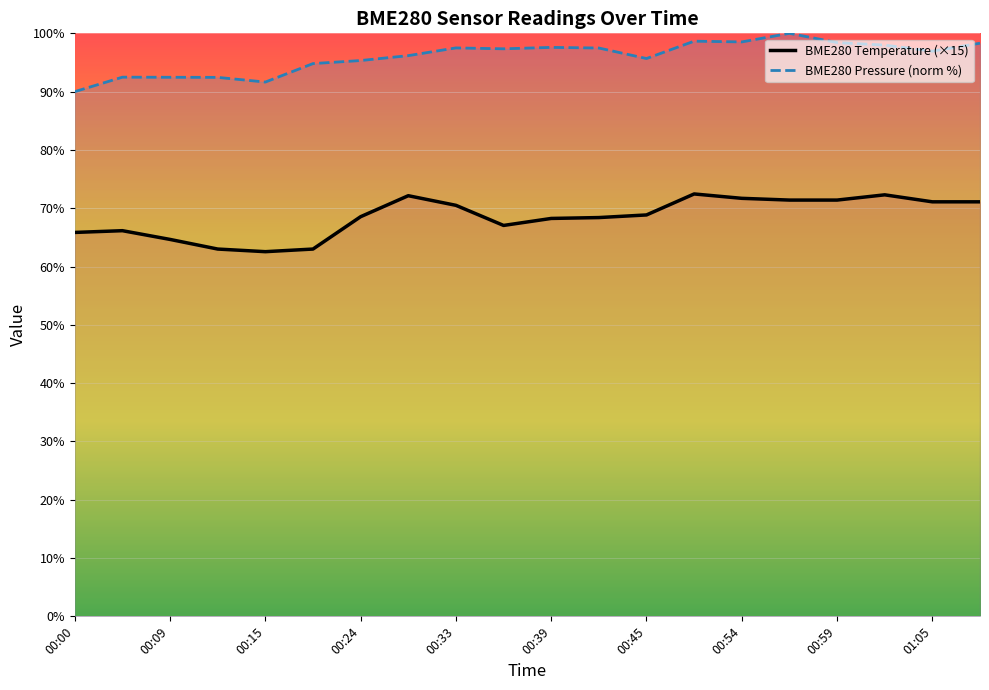

What is the difference between the BME280_temperature values at 00:17 and 01:05?

8.1